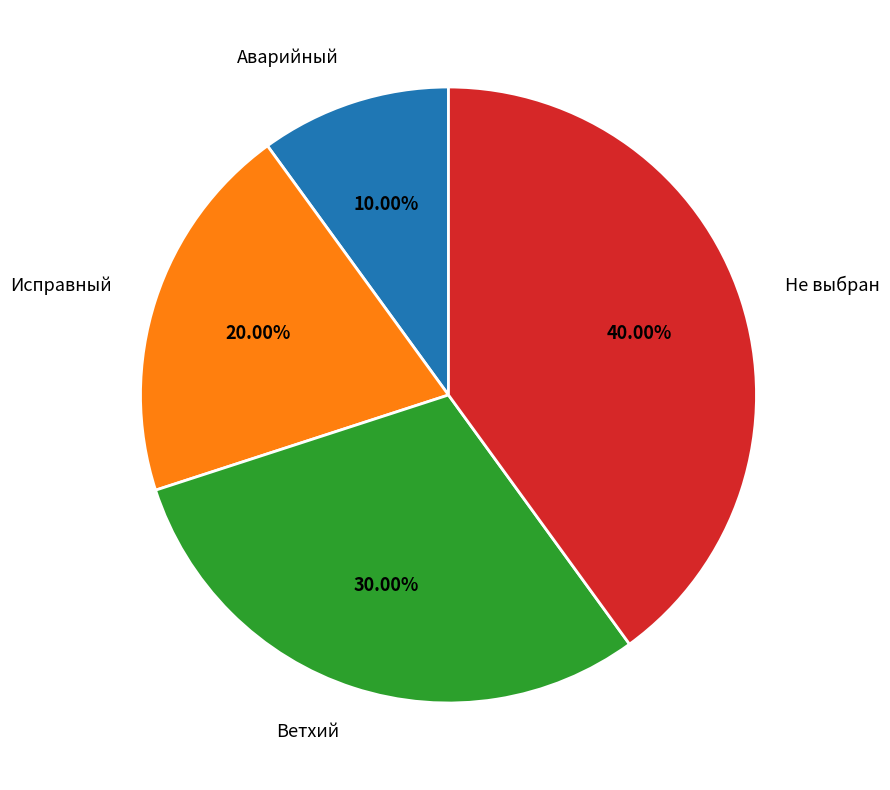

How many slices are in this pie chart?

4